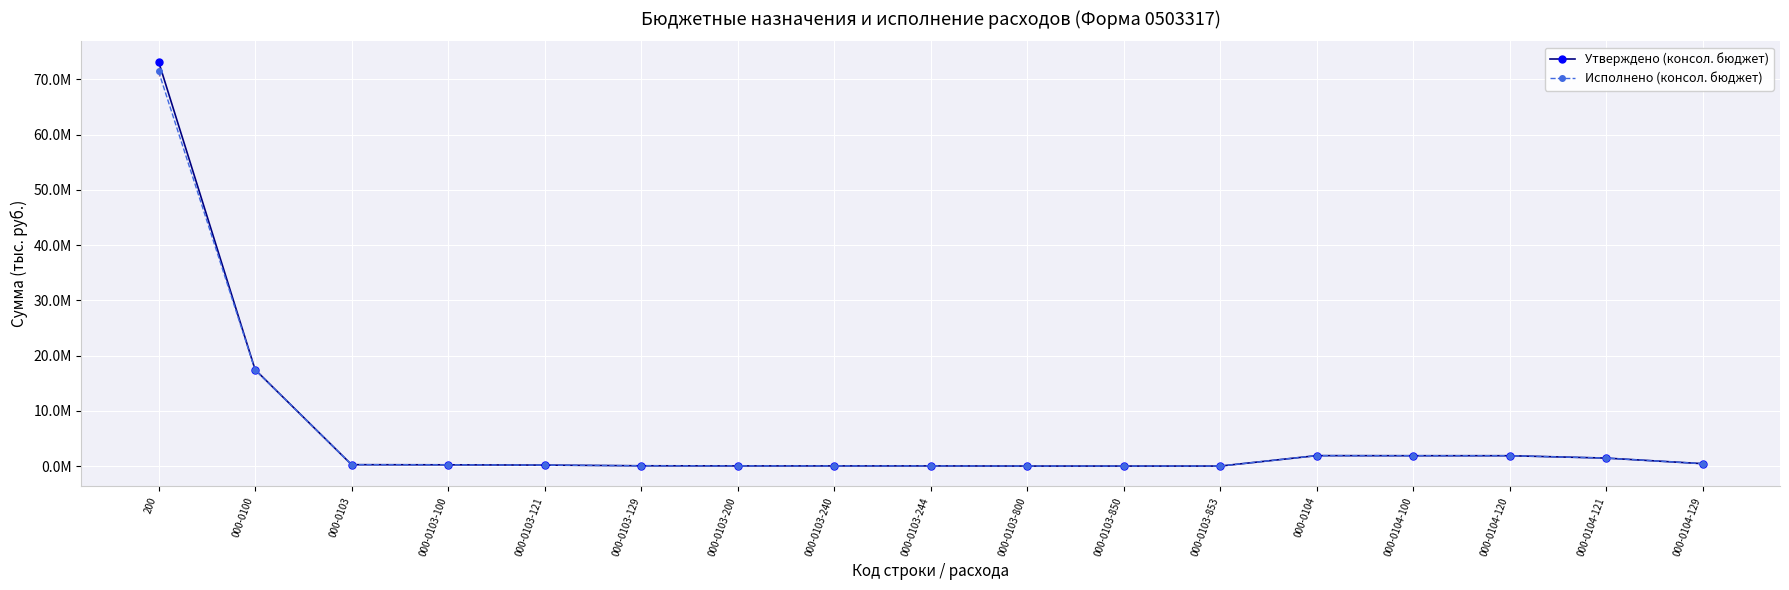

What is the greatest value displayed?

73223063.7